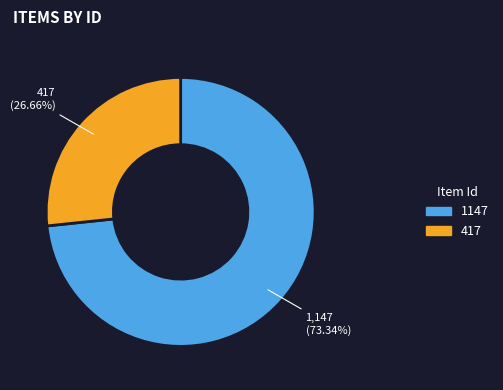

Count the number of slices in the pie.

2